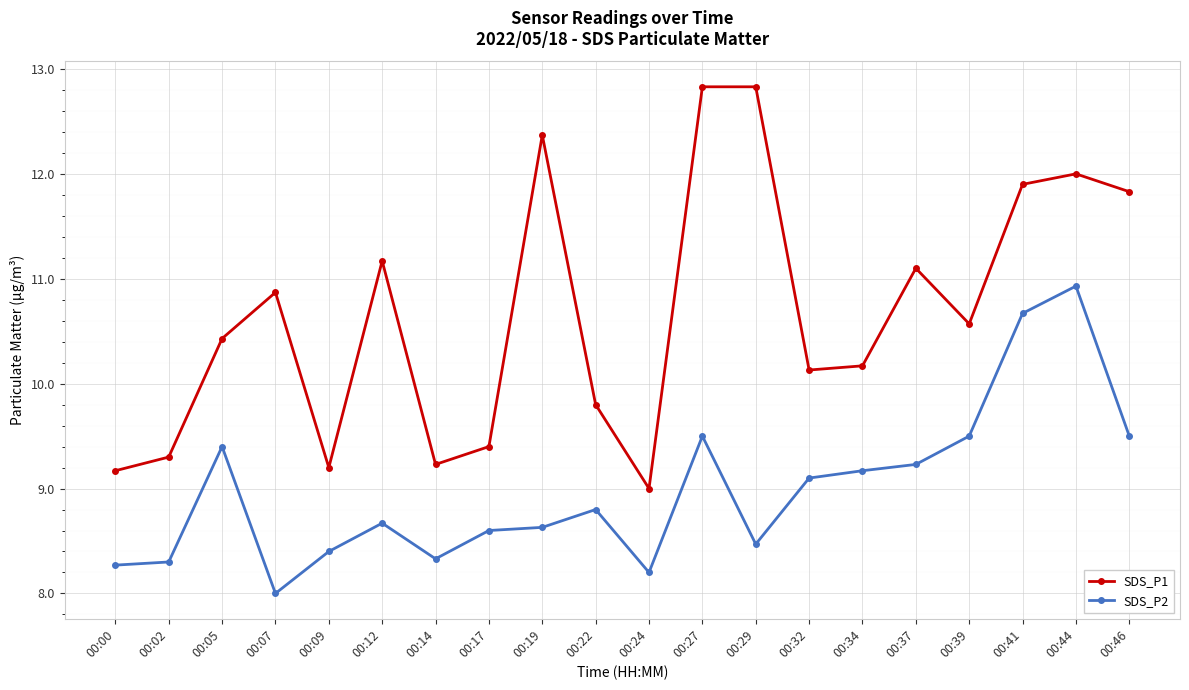

What is the average value of the SDS_P2 series?

9.0